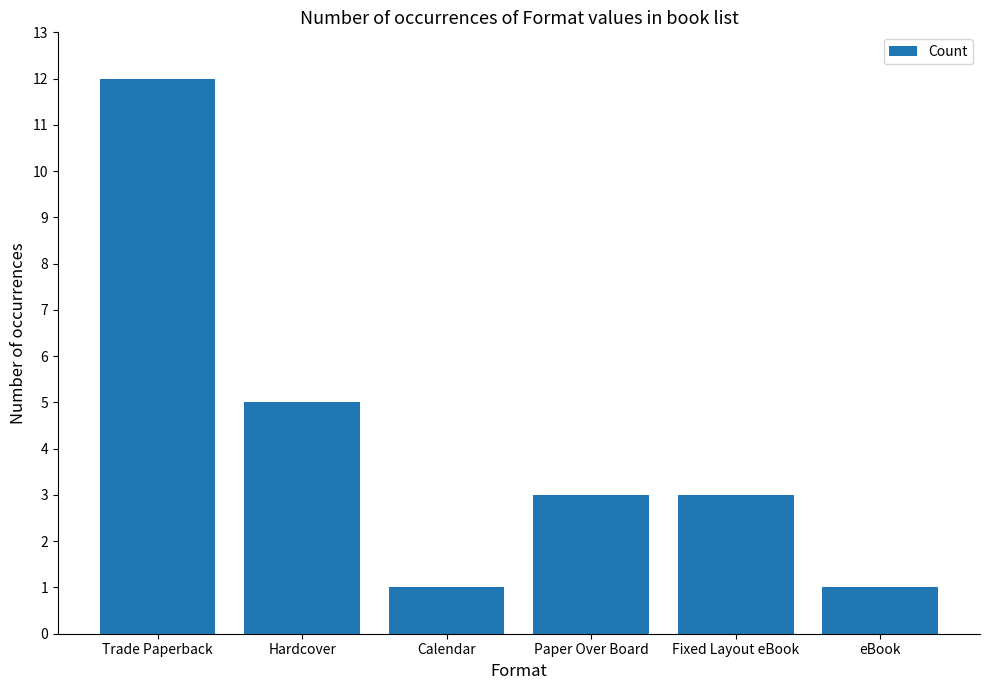

What is the change in value from Trade Paperback to eBook?

-11